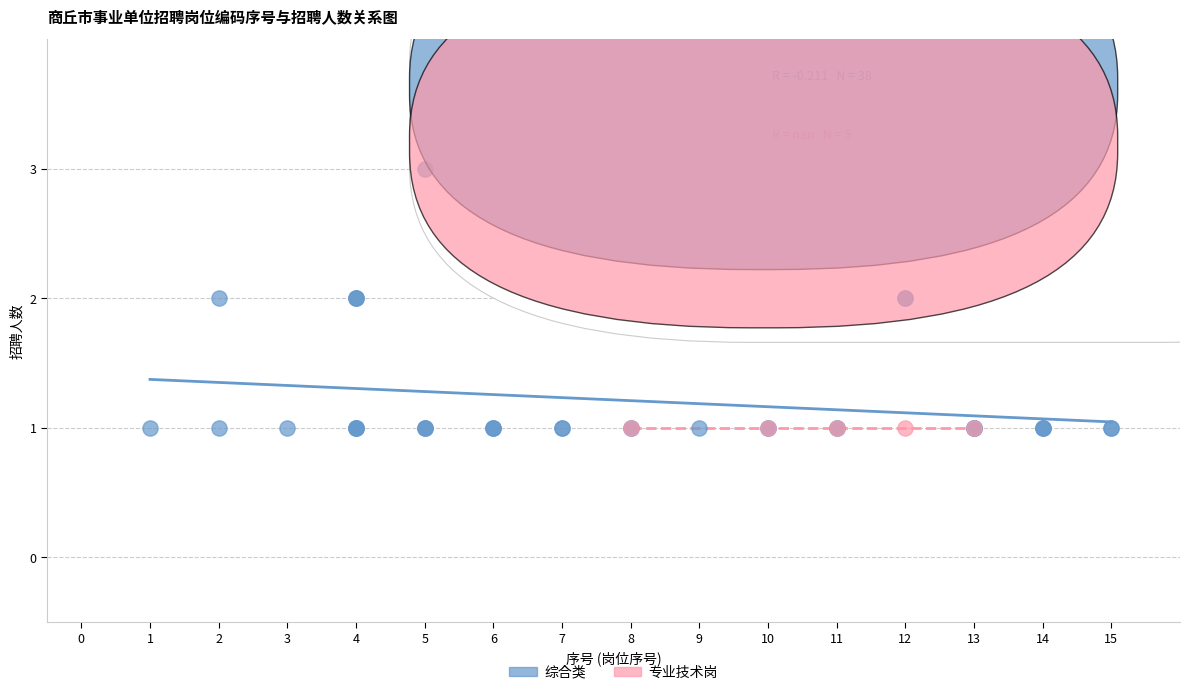

Which series contains the highest Y value?

综合类